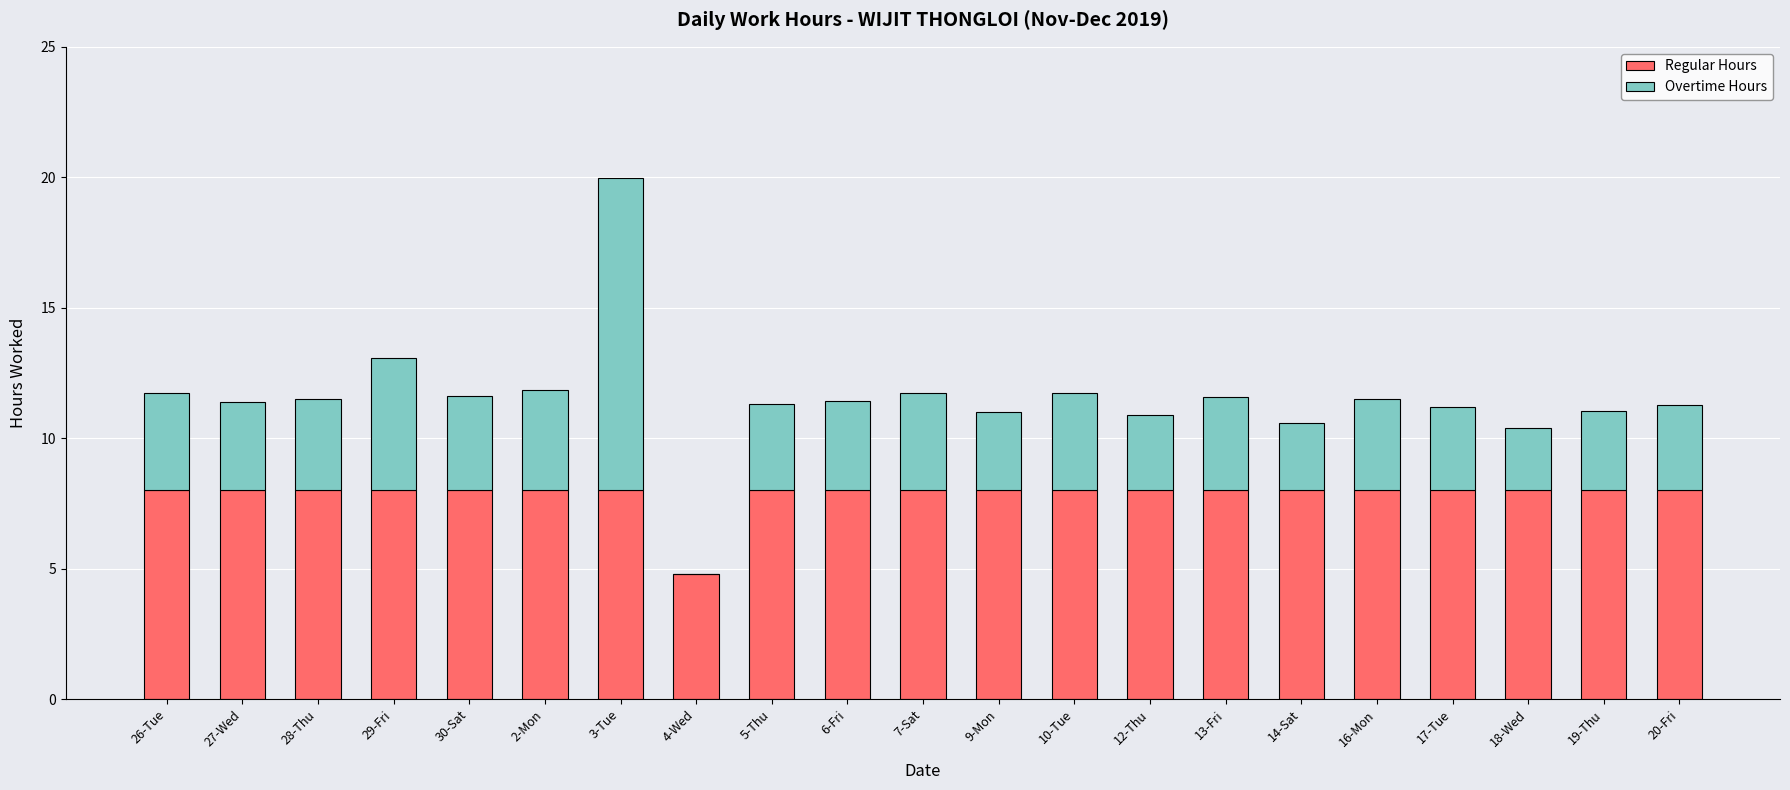

True or false: Regular Hours has a value of 12.4 at 13-Fri.

False